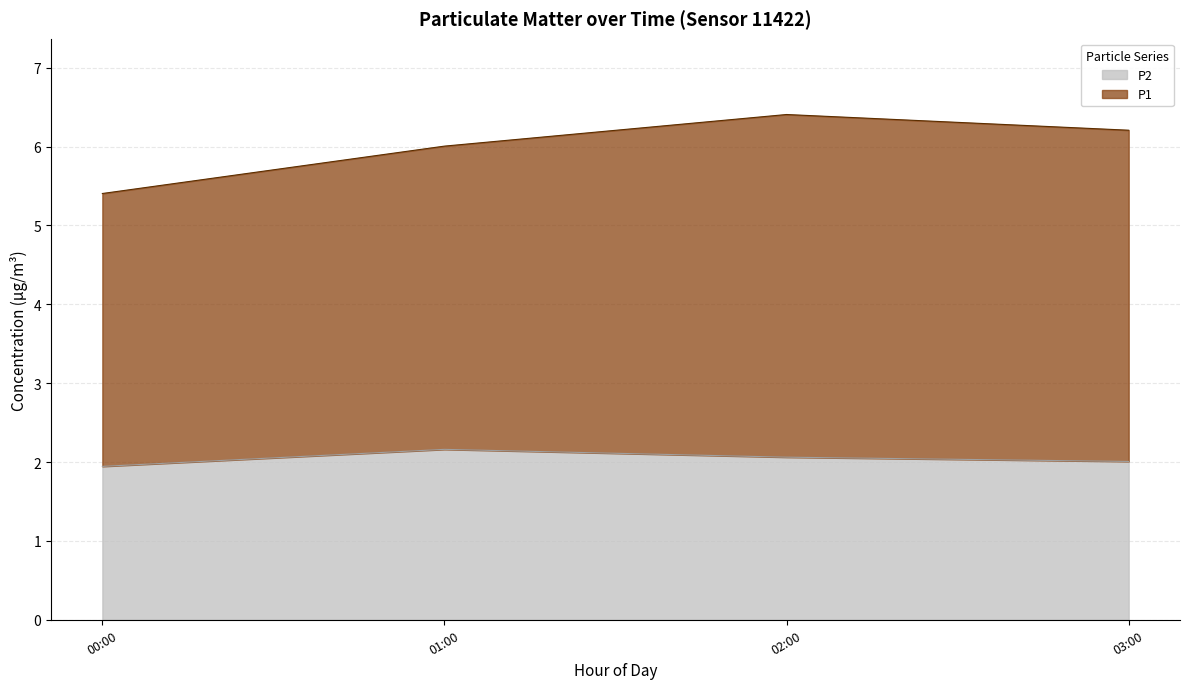

True or false: P1 and P2 cross at least once.

False